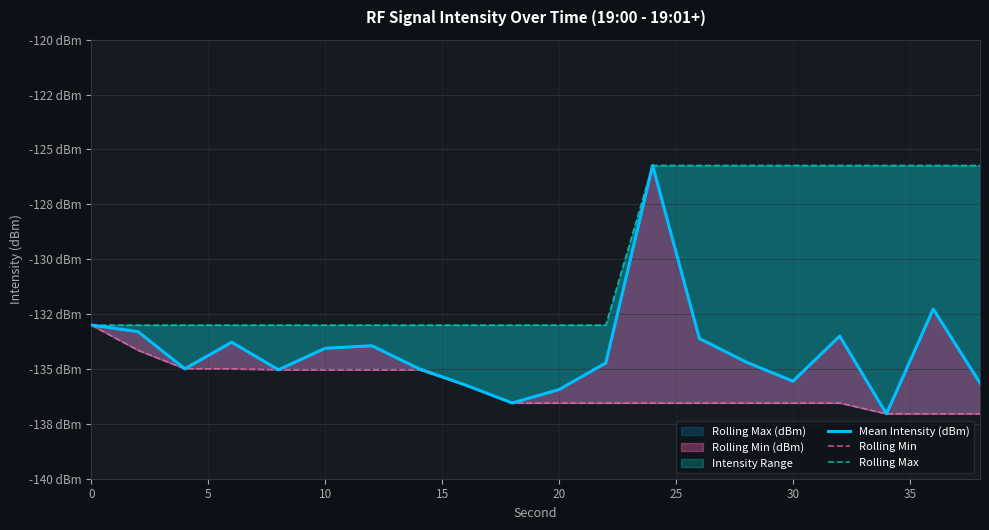

How many interior local valleys does the Mean Intensity (dBm) series have?

5